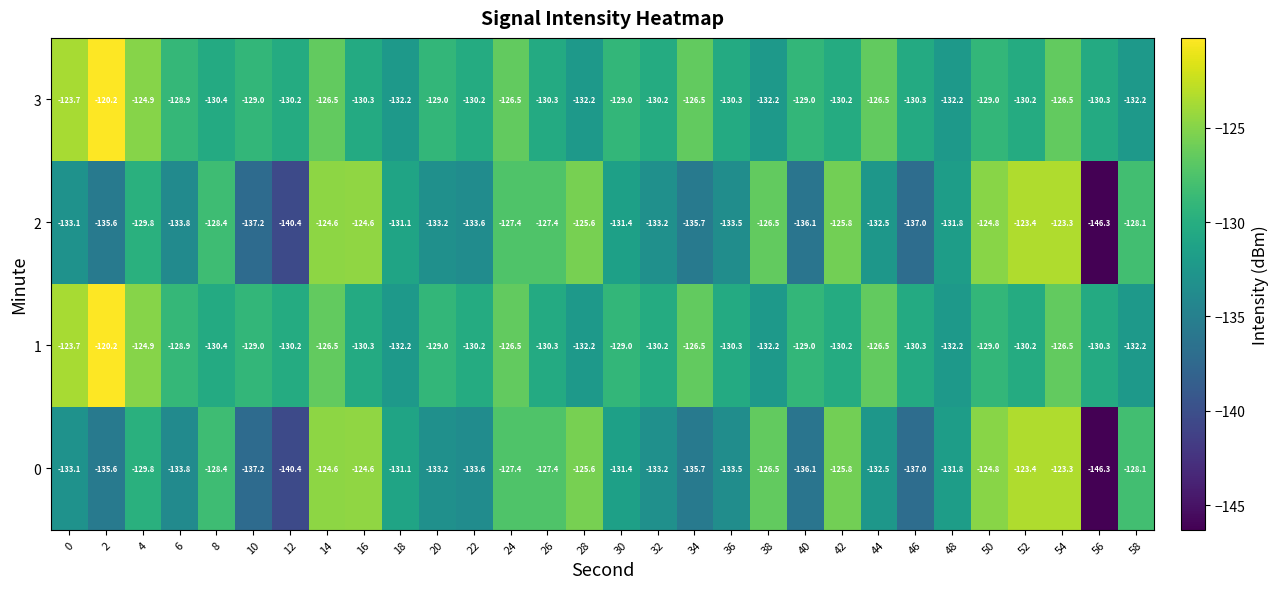

True or false: 3 has a value of -78.1 at 32.

False